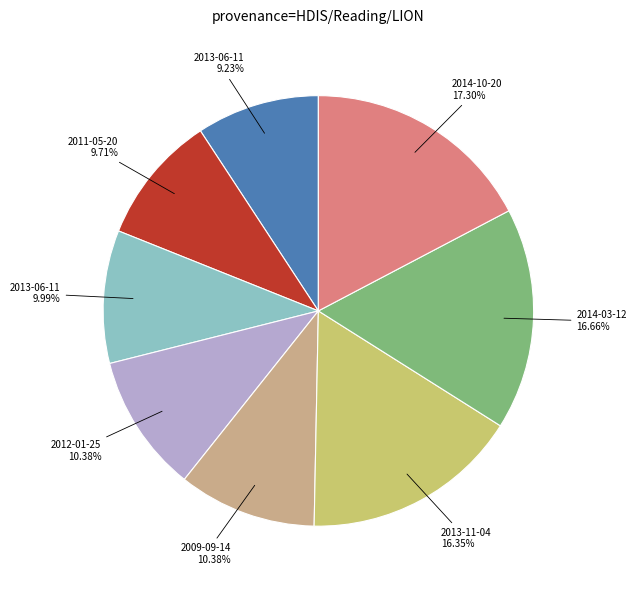

How many segments does this pie chart have?

8